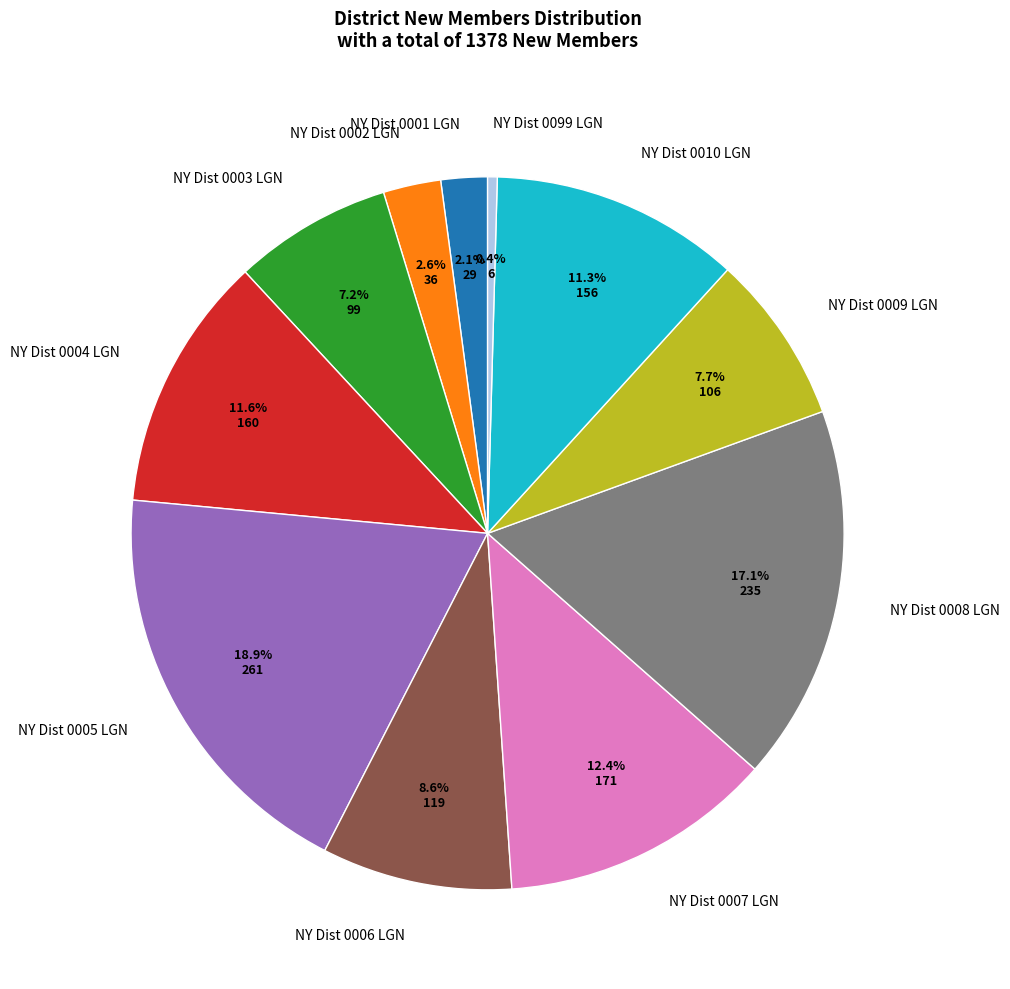

To the nearest percent, what is the difference between the largest and smallest slice percentages?

19%